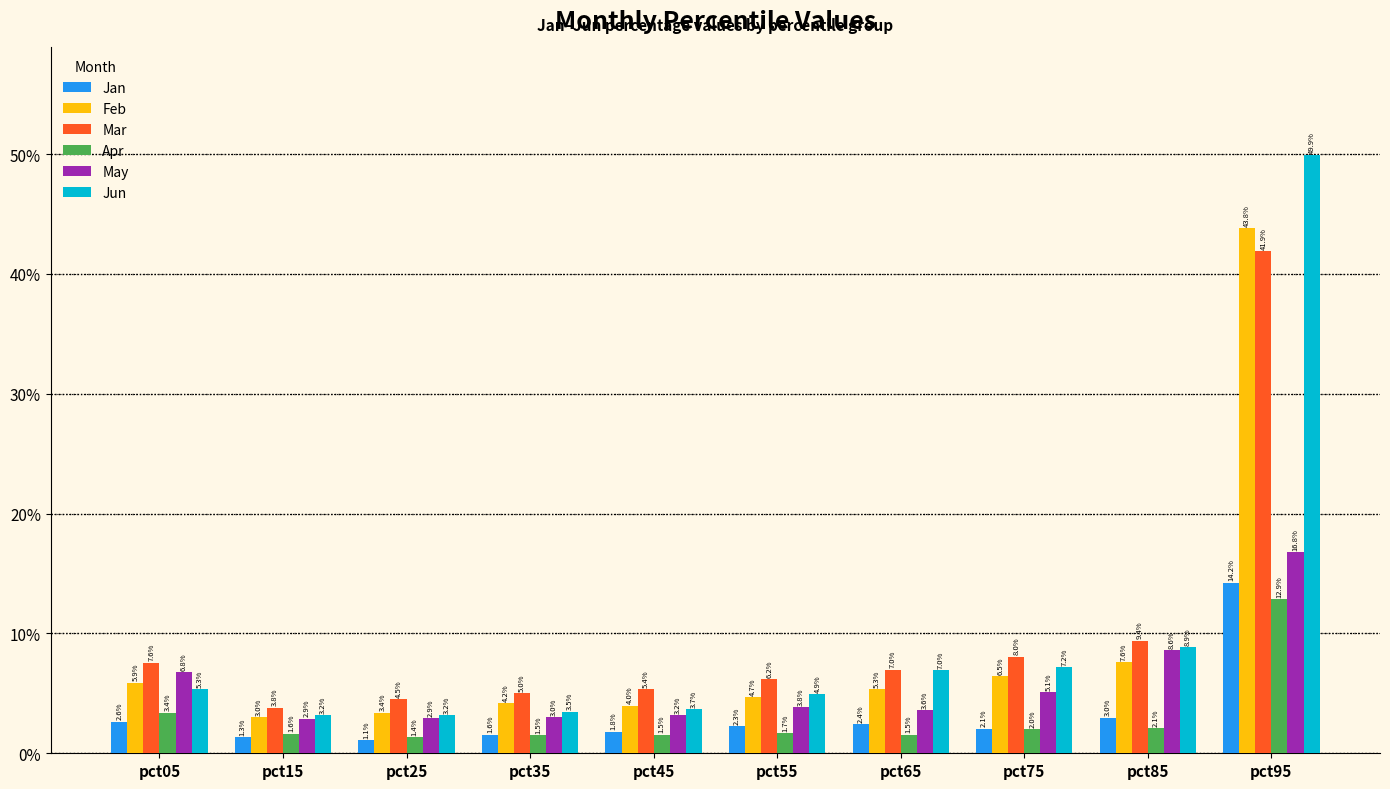

What are all the series names shown in the legend?

Jan, Feb, Mar, Apr, May, Jun